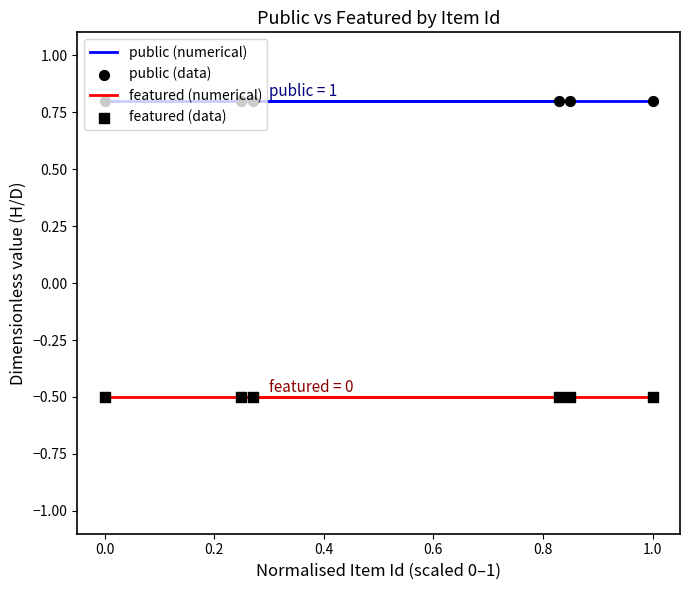

Is the value of featured (data) at 0.6 greater than the value of public (numerical) at 0.6?

No